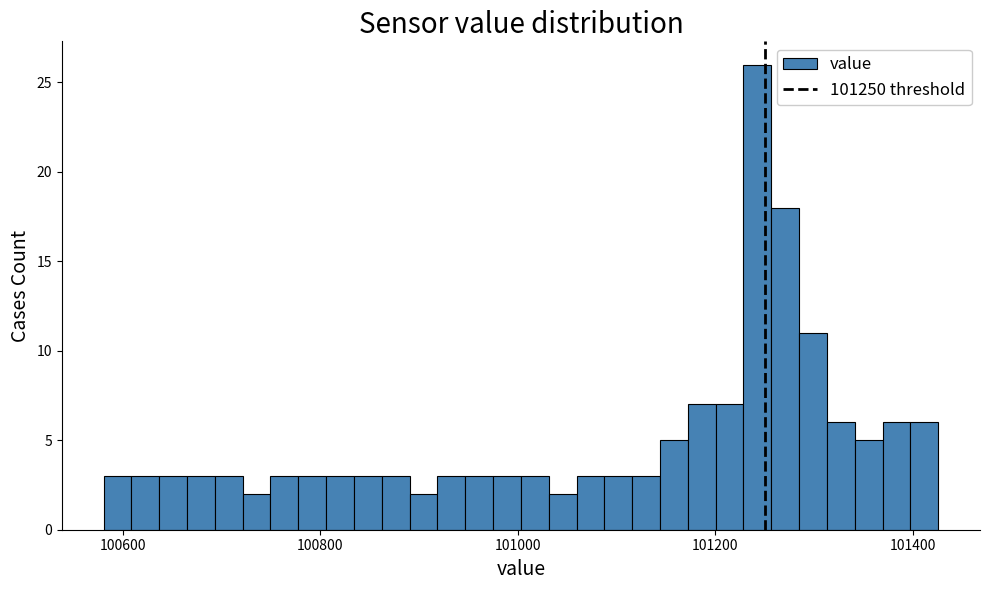

Around what value on the x-axis is the tallest bar? Give the approximate position of its centre, as read against the axis.

101240